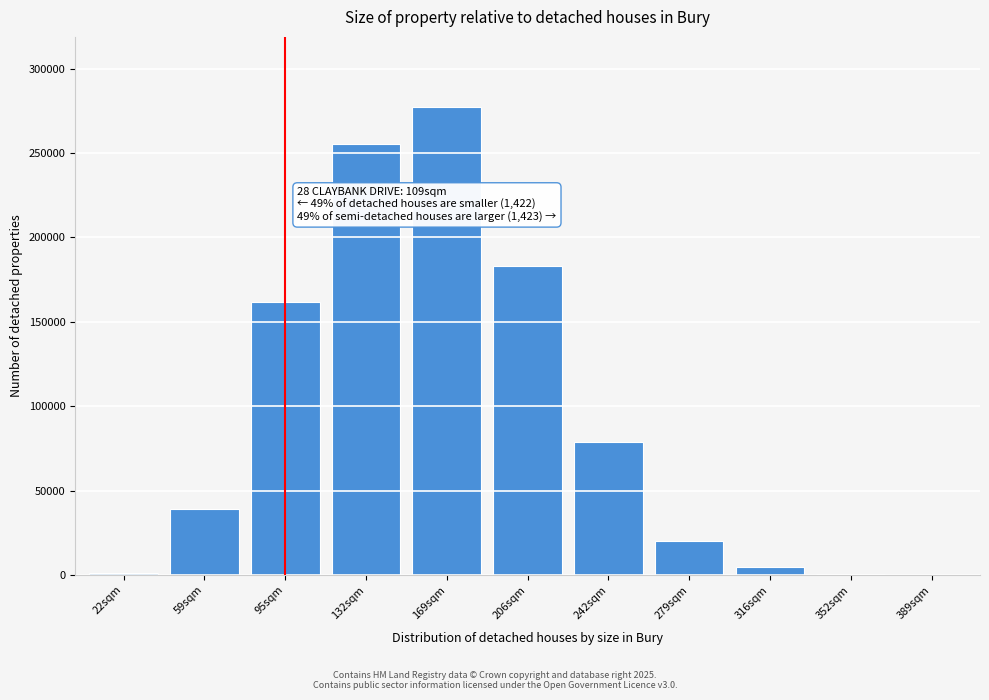

Is it true that the value at 95sqm is 161937?

True